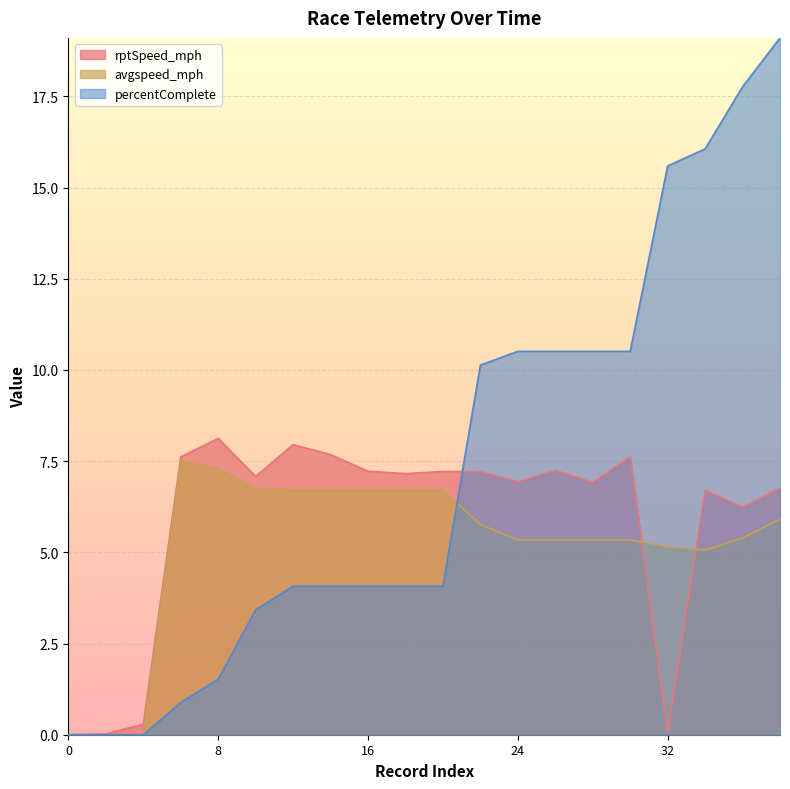

The avgspeed_mph series shows 7.5 at 6. True or false?

True